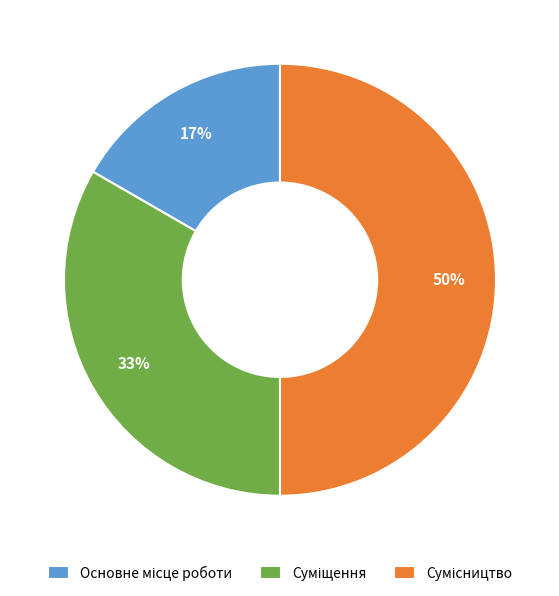

Count the number of slices in the pie.

3